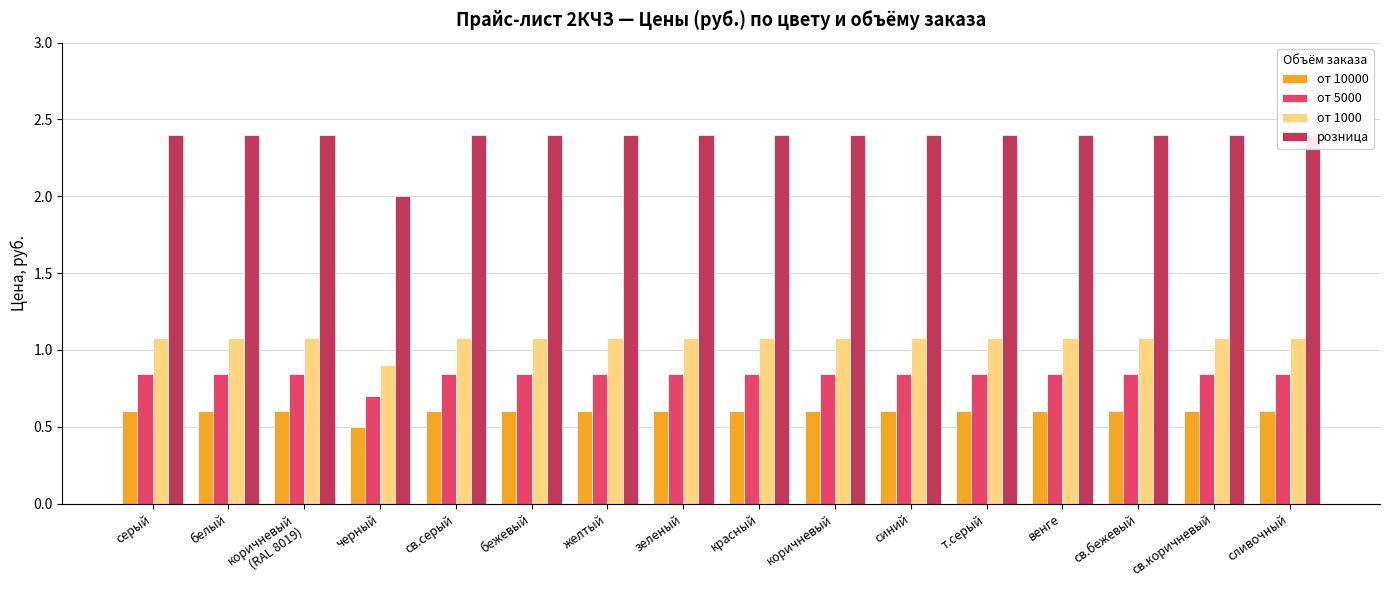

Is the value of розница at сливочный greater than the value of от 1000 at серый?

Yes